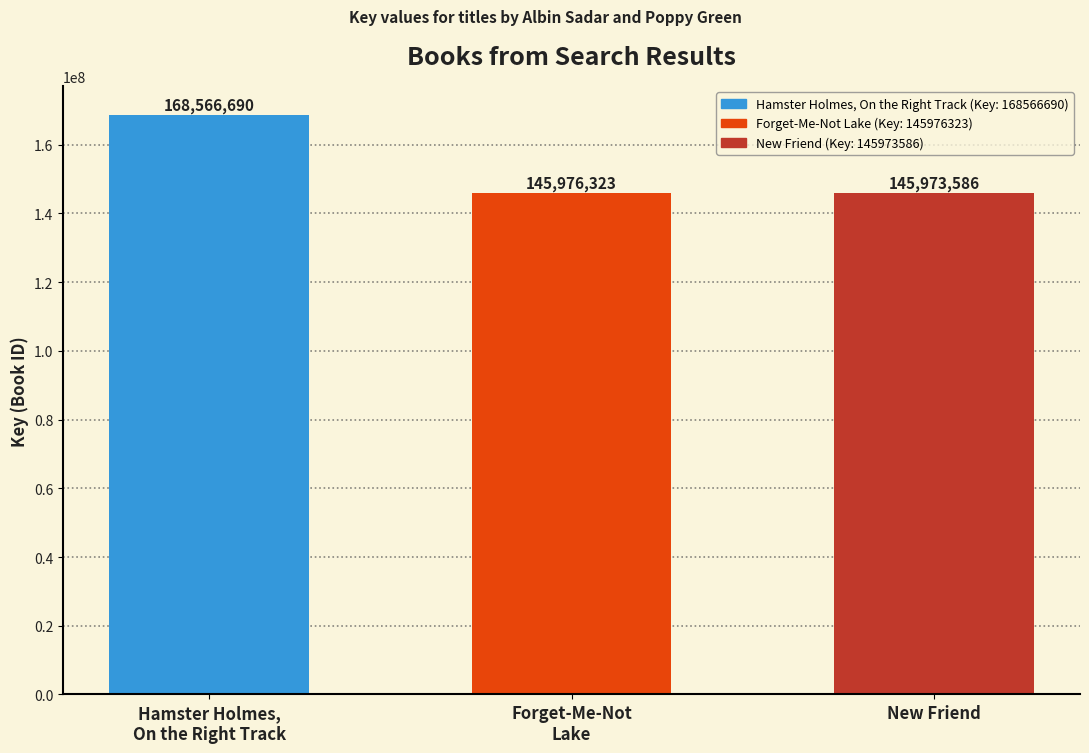

What is the greatest value displayed?

168566690